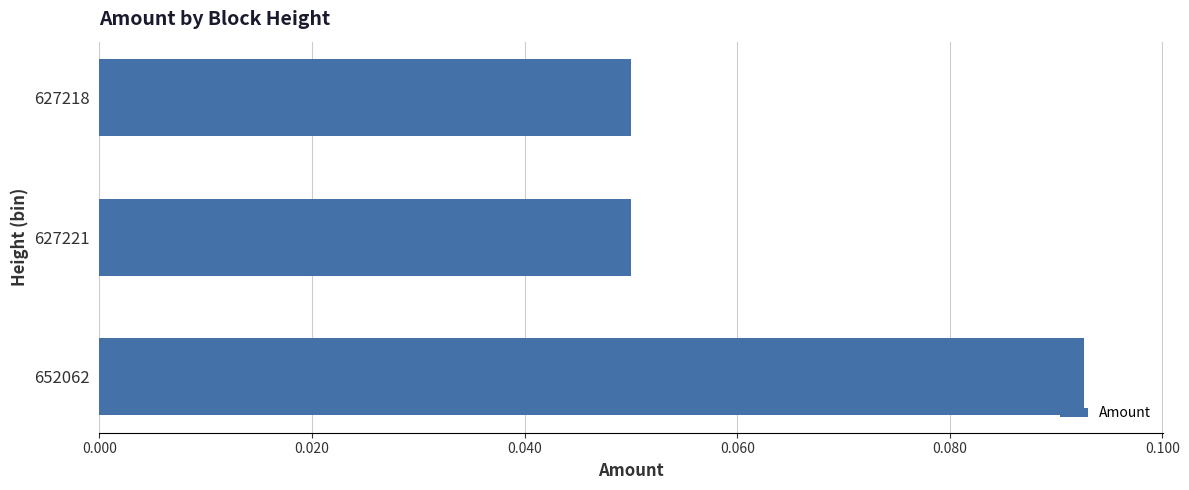

Between 627221 and 652062, which is larger?

652062